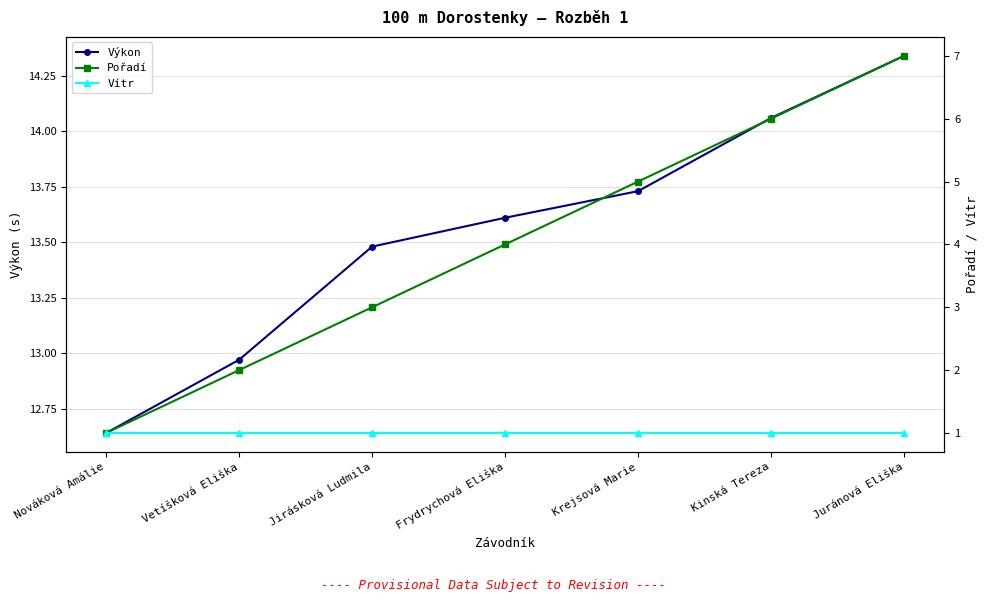

How many lines are shown in the chart?

3